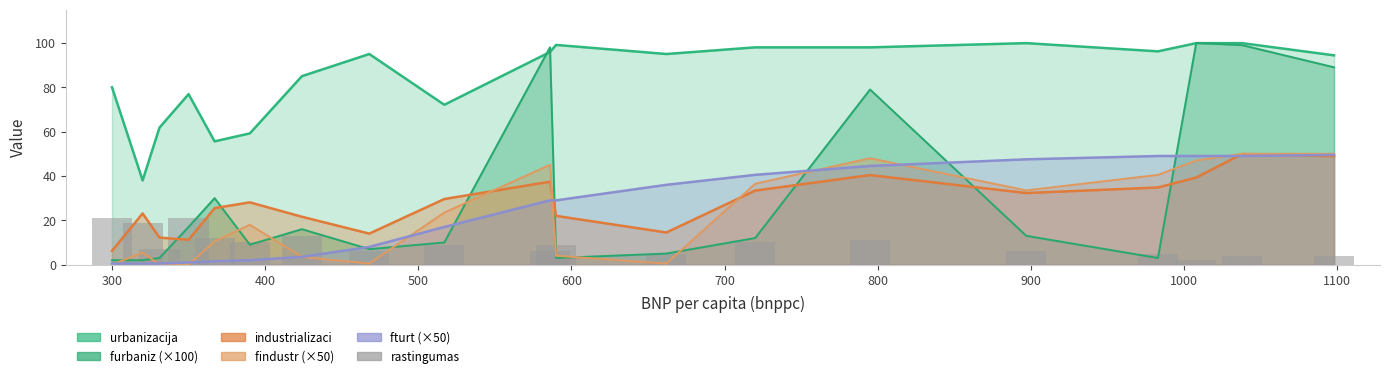

The chart shows a value of 6 at 18. True or false?

False